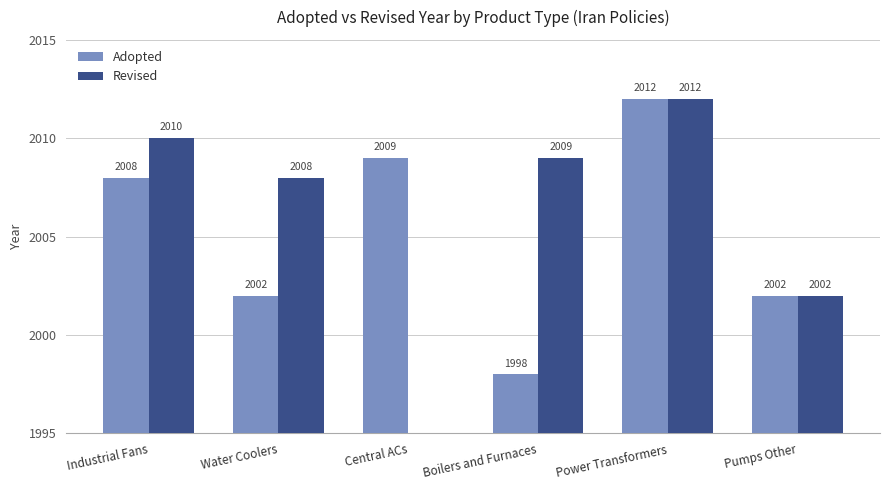

What is the sum of the Adopted values at Pumps Other and Water Coolers?

4004